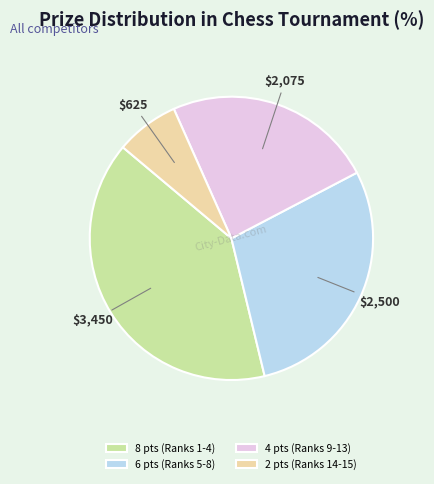

Rank the categories by value from highest to lowest.

8 pts (Ranks 1-4), 6 pts (Ranks 5-8), 4 pts (Ranks 9-13), 2 pts (Ranks 14-15)